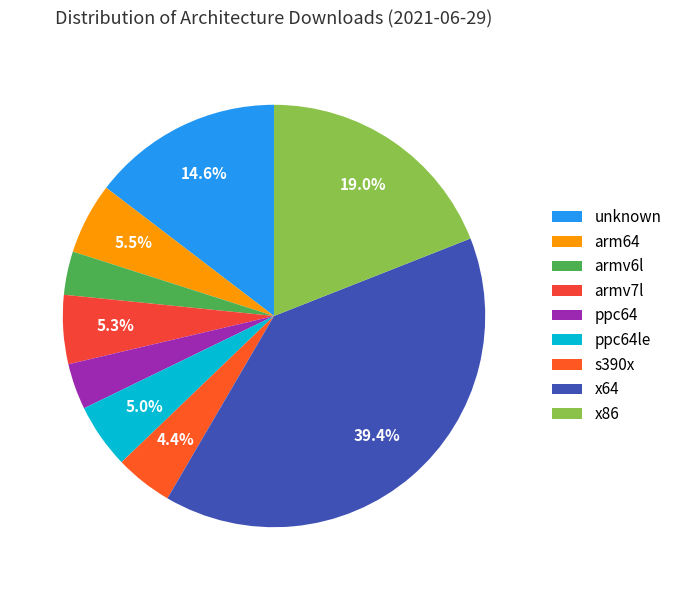

Approximately how many times larger is the value at s390x compared to x64?

0.1